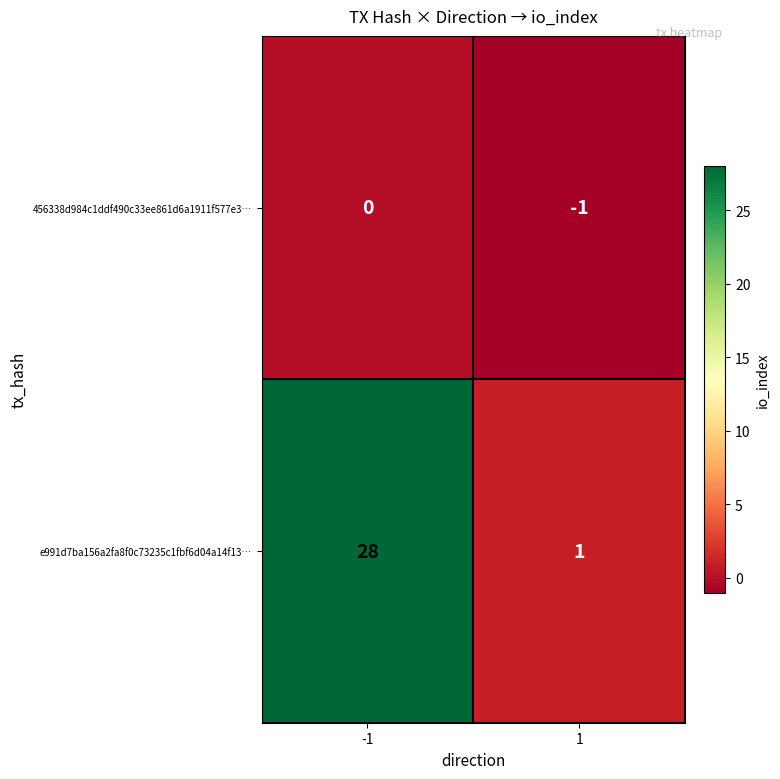

True or false: 456338d984c1ddf490c33ee861d6a1911f577e3… has a value of -1 at 1.

True